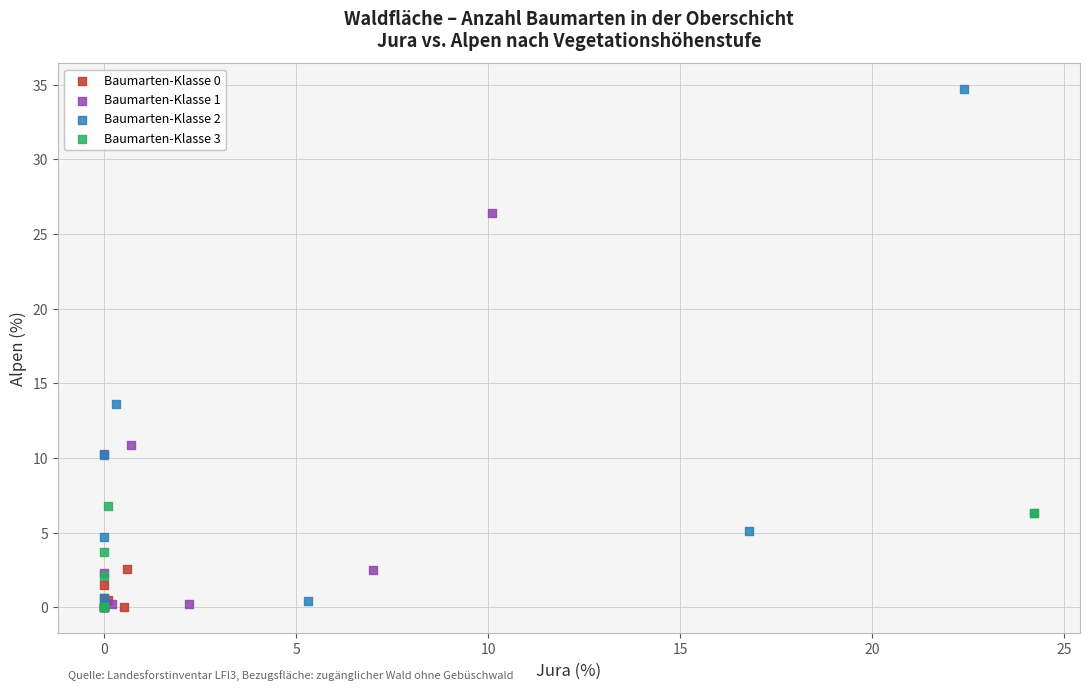

Which series reaches the maximum Y coordinate?

Baumarten-Klasse 2